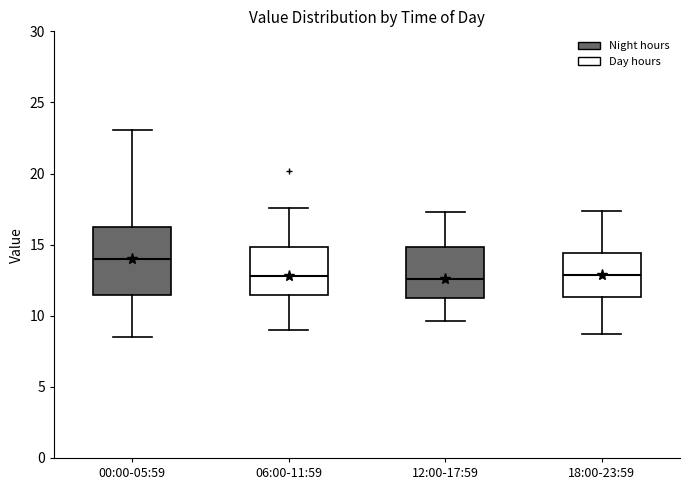

Reading left to right, read every box against the y-axis: the position of its median line, the range the box covers, and the ends of its whiskers. The values are not printed on the chart, so give them approximately, as read against the axis.

00:00-05:59: median 14.0, box 11.5 to 16.0, whiskers 8.5 to 23.0
06:00-11:59: median 13.0, box 11.5 to 15.0, whiskers 9.0 to 17.5
12:00-17:59: median 12.5, box 11.5 to 15.0, whiskers 9.5 to 17.5
18:00-23:59: median 13.0, box 11.5 to 14.5, whiskers 9.0 to 17.5